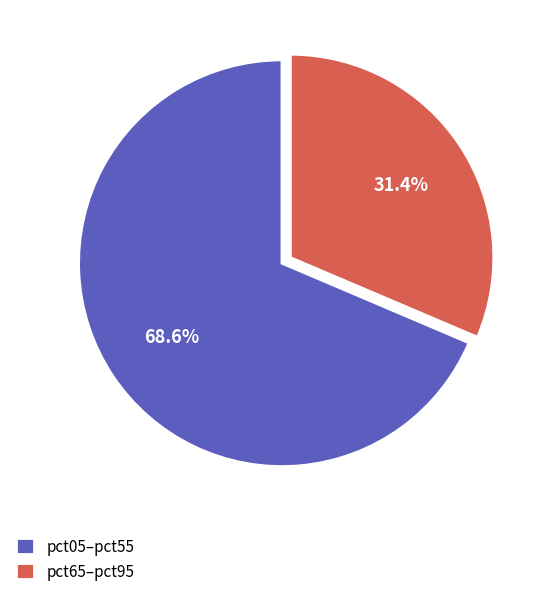

What is the ratio of the value at pct05–pct55 to the value at pct65–pct95?

2.2